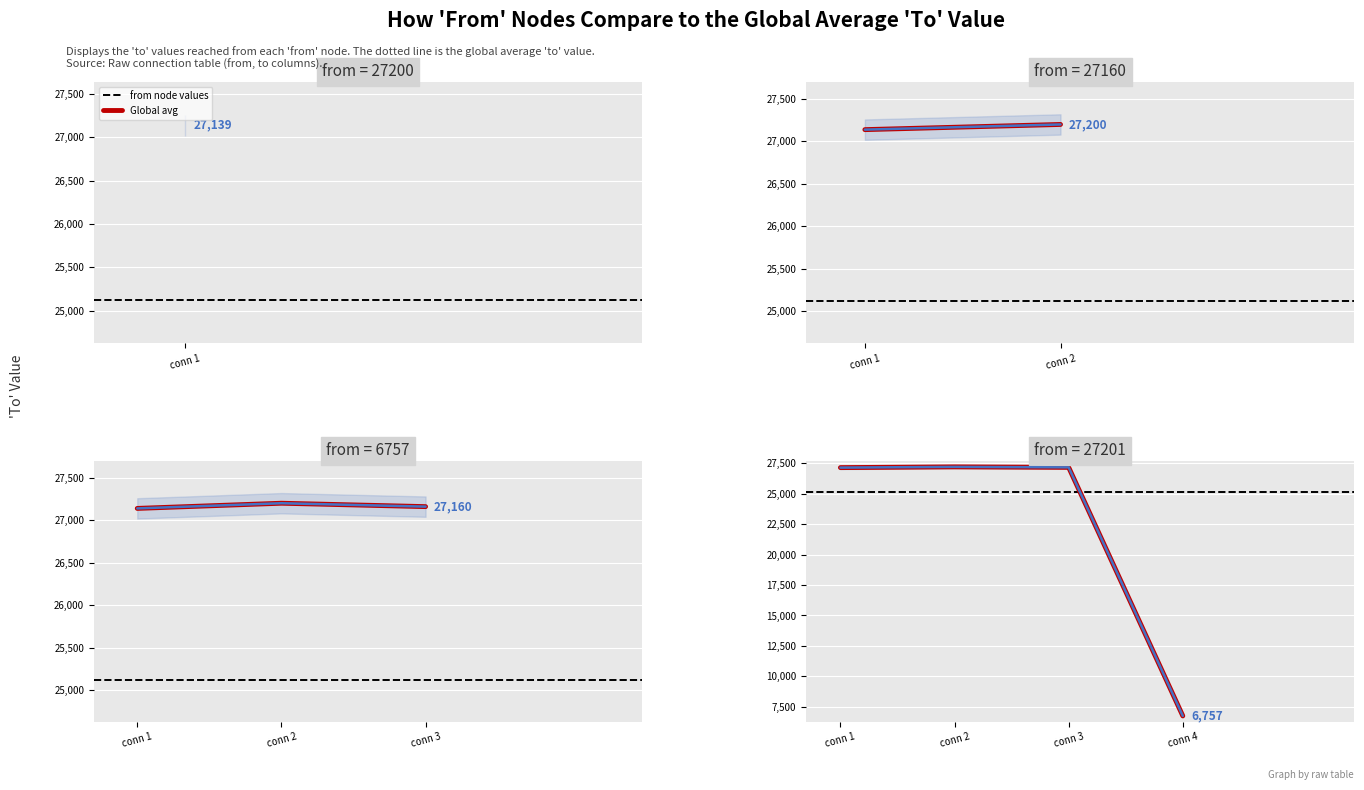

Which label corresponds to the largest value in the chart?

27201